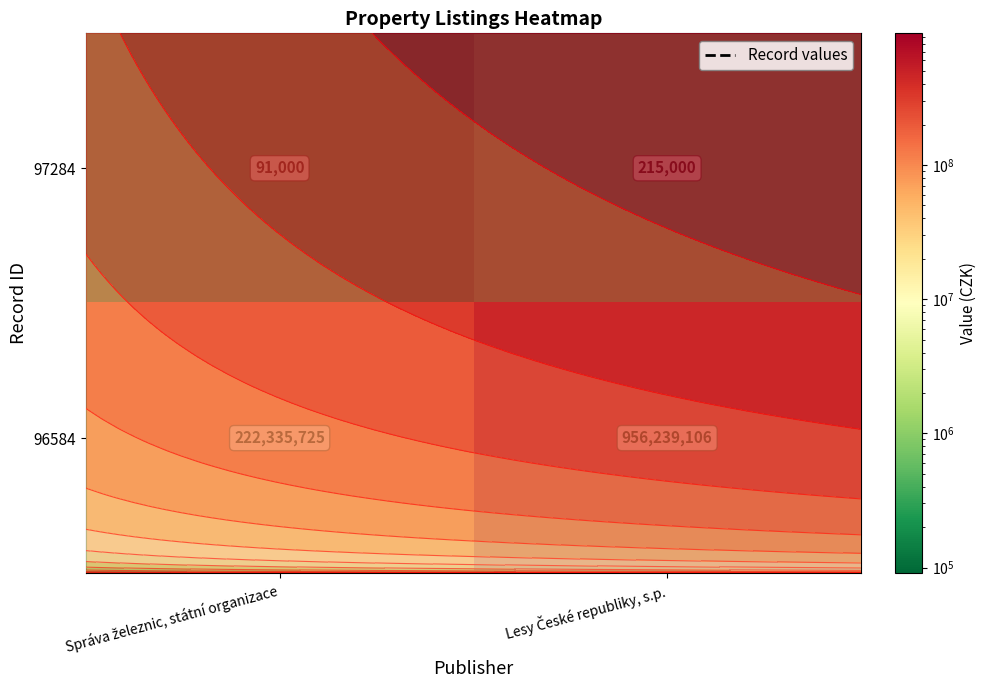

What is the difference between the maximum and minimum values in the 96584 series?

733903381